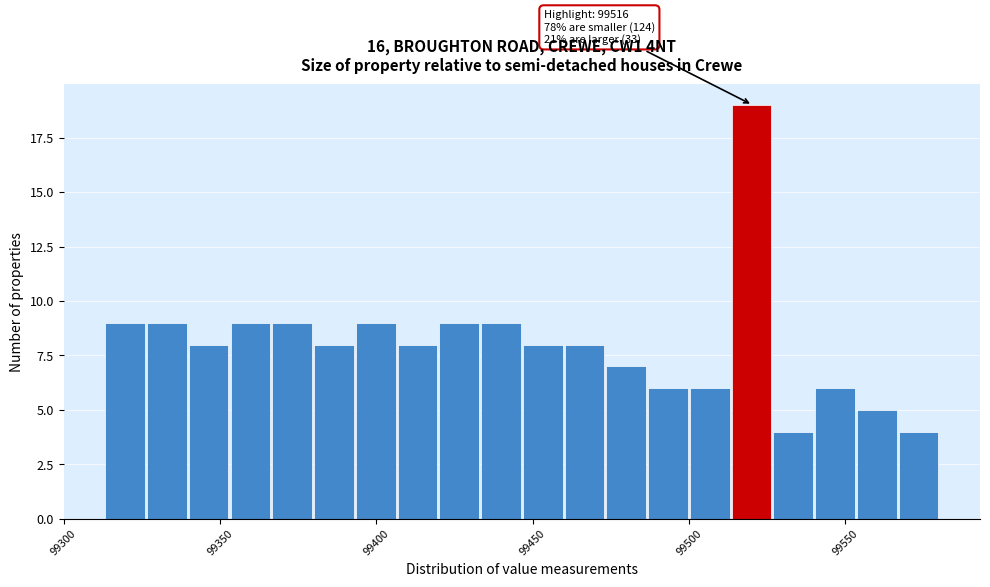

Around what value on the x-axis is the tallest bar? Give the approximate position of its centre, as read against the axis.

99520